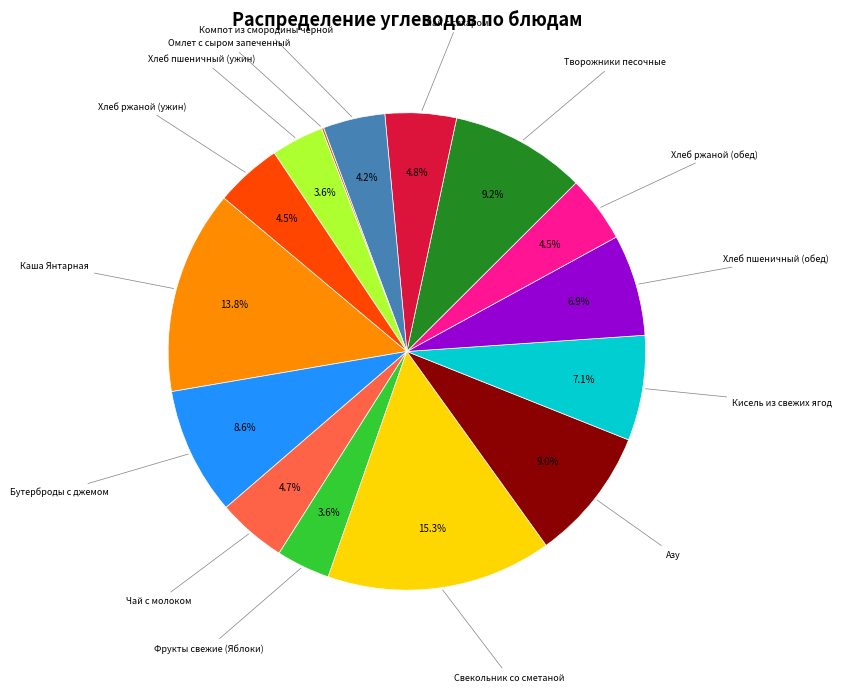

Does any single category account for the majority?

No